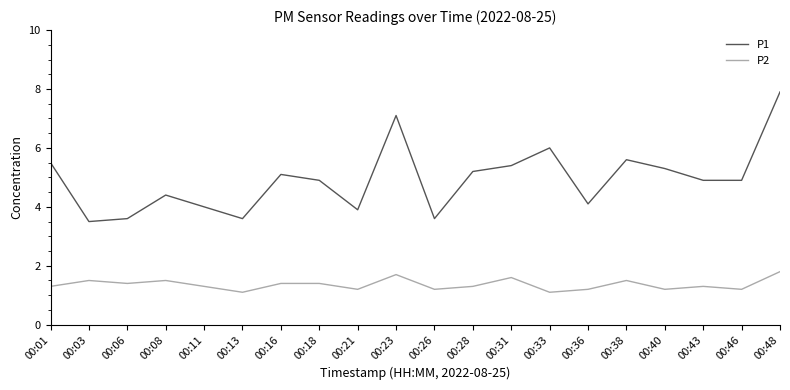

Which series changed the most between 00:11 and 00:43?

P1